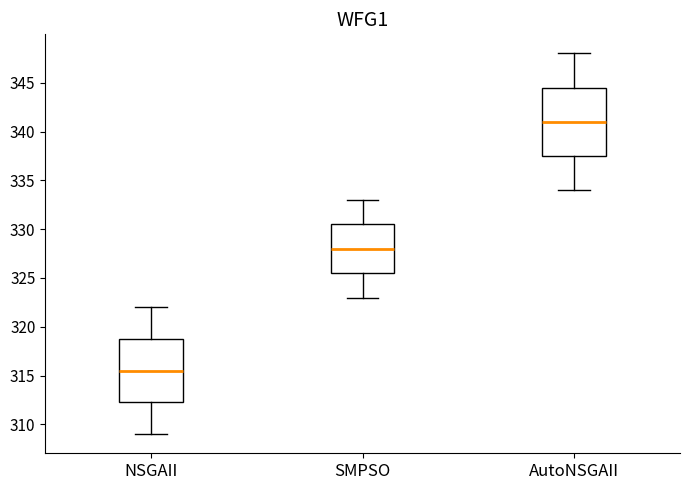

Reading left to right, transcribe this box plot: for each box, give where its median line is, the range the box spans, and where its two whiskers end, as read against the y-axis. The values are not printed on the chart, so give them approximately, as read against the axis.

NSGAII: median 315.5, box 312.5 to 319.0, whiskers 309.0 to 322.0
SMPSO: median 328.0, box 325.5 to 330.5, whiskers 323.0 to 333.0
AutoNSGAII: median 341.0, box 337.5 to 344.5, whiskers 334.0 to 348.0